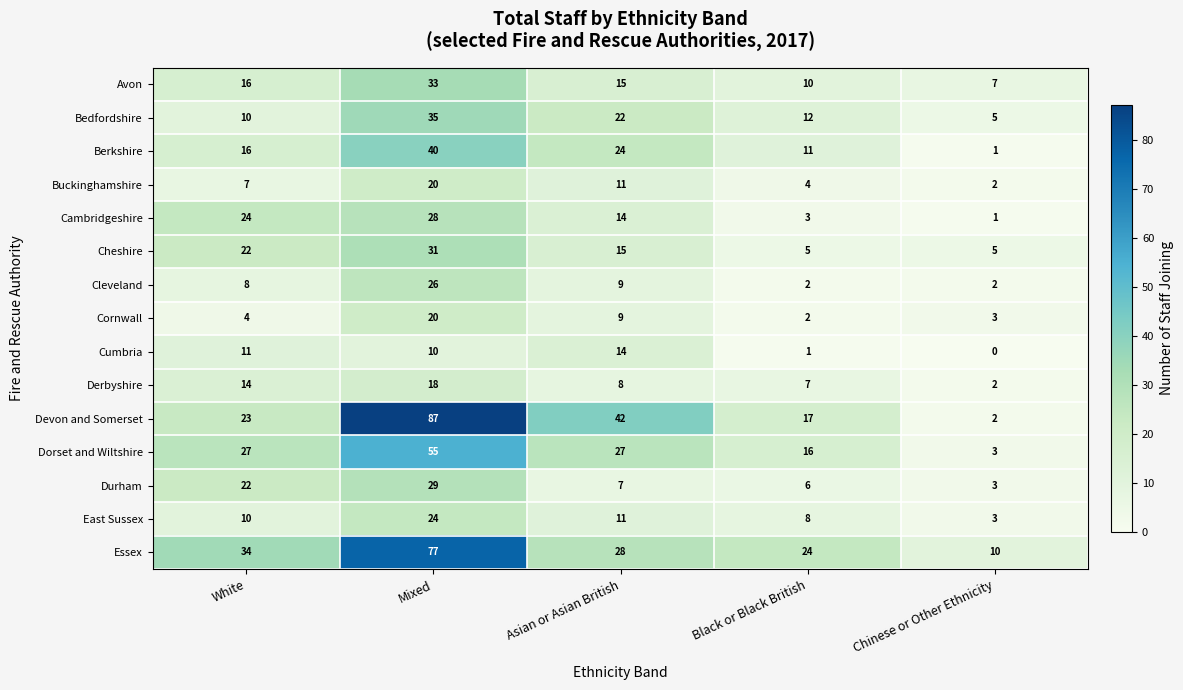

At which label is Berkshire closest to 20?

White